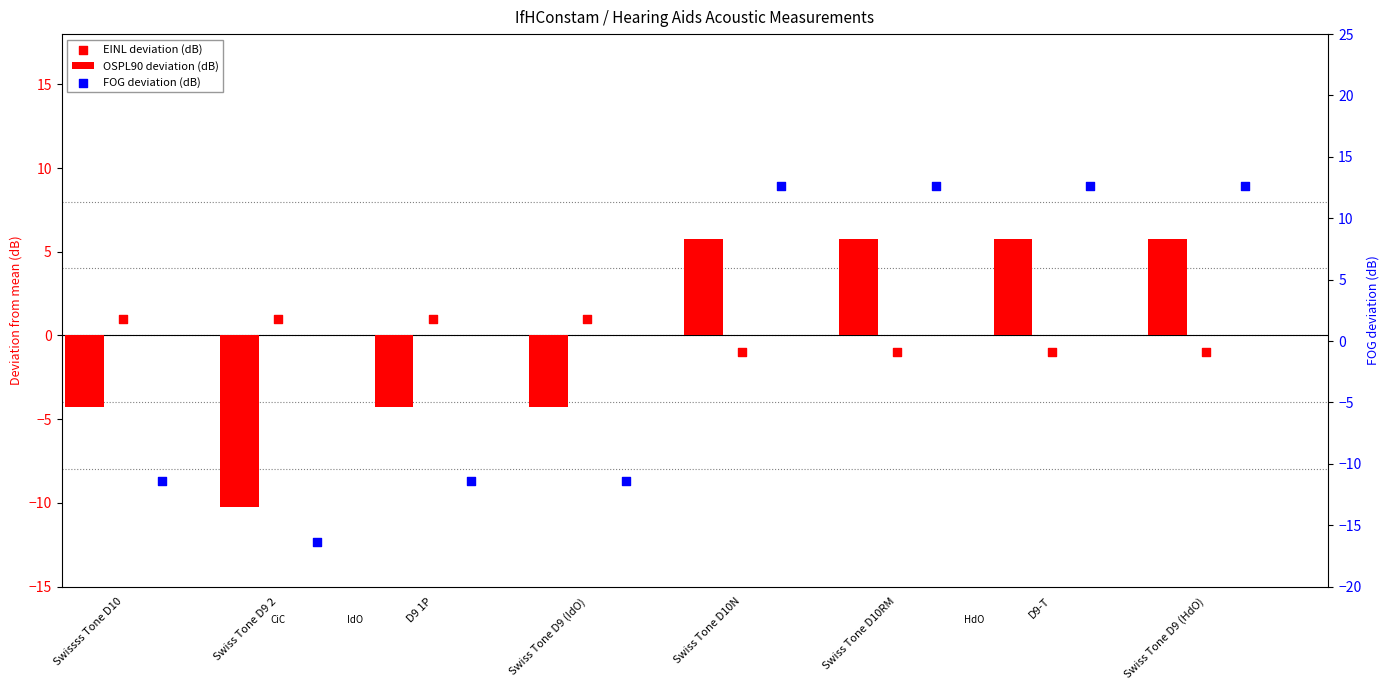

Which series has the widest spread of Y values?

FOG deviation (dB)